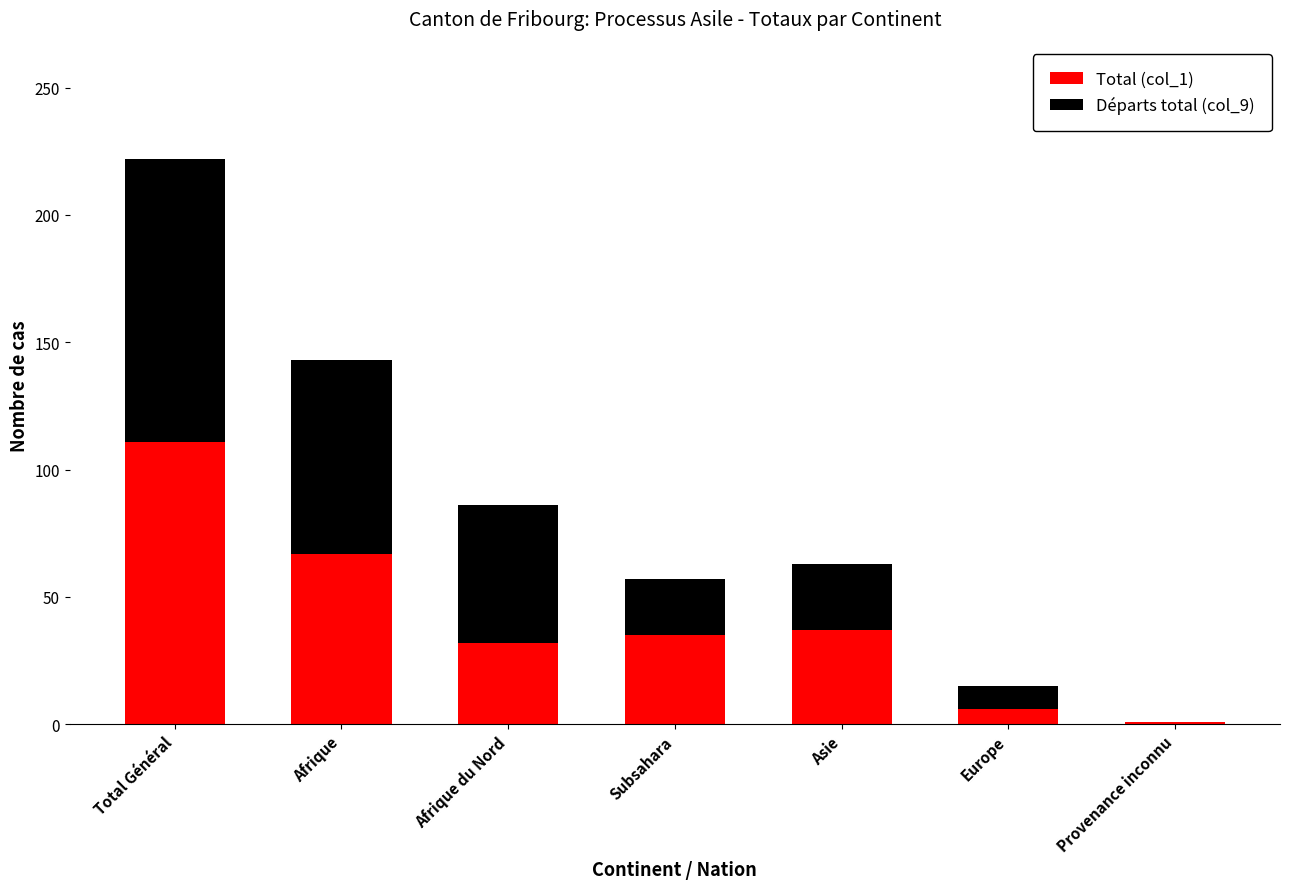

Reading left to right, what are the values for Total (col_1)?

Total Général=111	Afrique=67	Afrique du Nord=32	Subsahara=35	Asie=37	Europe=6	Provenance inconnu=1